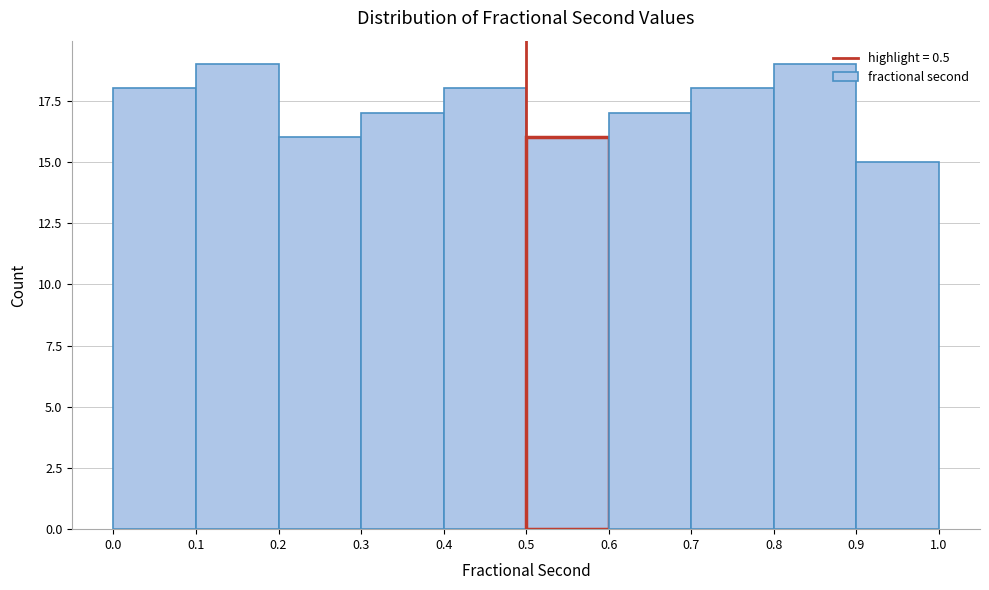

Reading left to right, transcribe this chart: for each bar, give the range it covers on the x-axis and its height. The values are not printed on the chart, so give them approximately, as read against the axis.

0.0 to 0.1: 18
0.1 to 0.2: 19
0.2 to 0.3: 16
0.3 to 0.4: 17
0.4 to 0.5: 18
0.5 to 0.6: 16
0.6 to 0.7: 17
0.7 to 0.8: 18
0.8 to 0.9: 19
0.9 to 1.0: 15